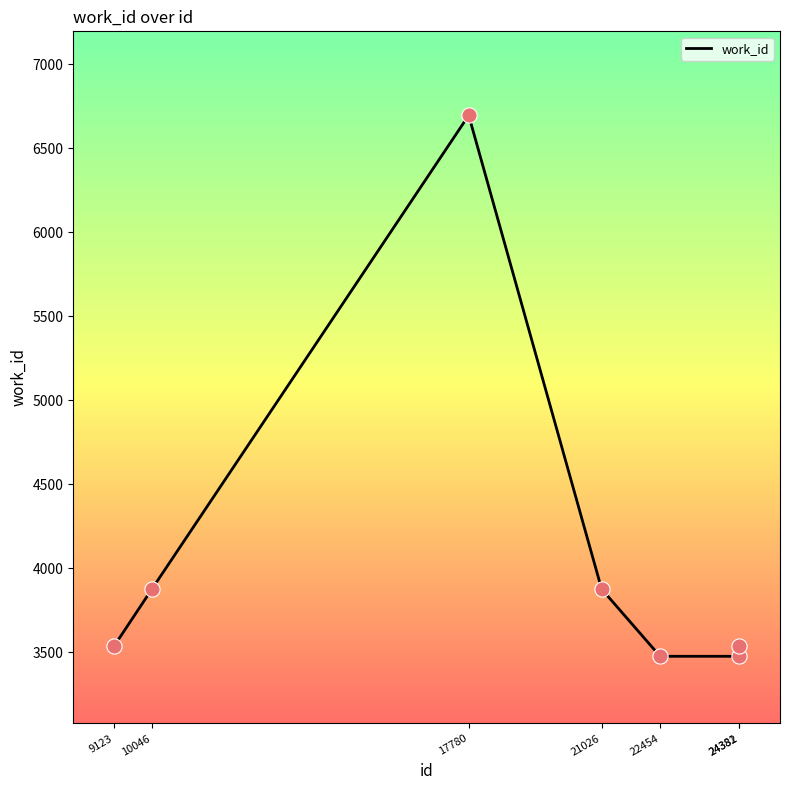

What is the change in value from 21026 to 24381?

-400